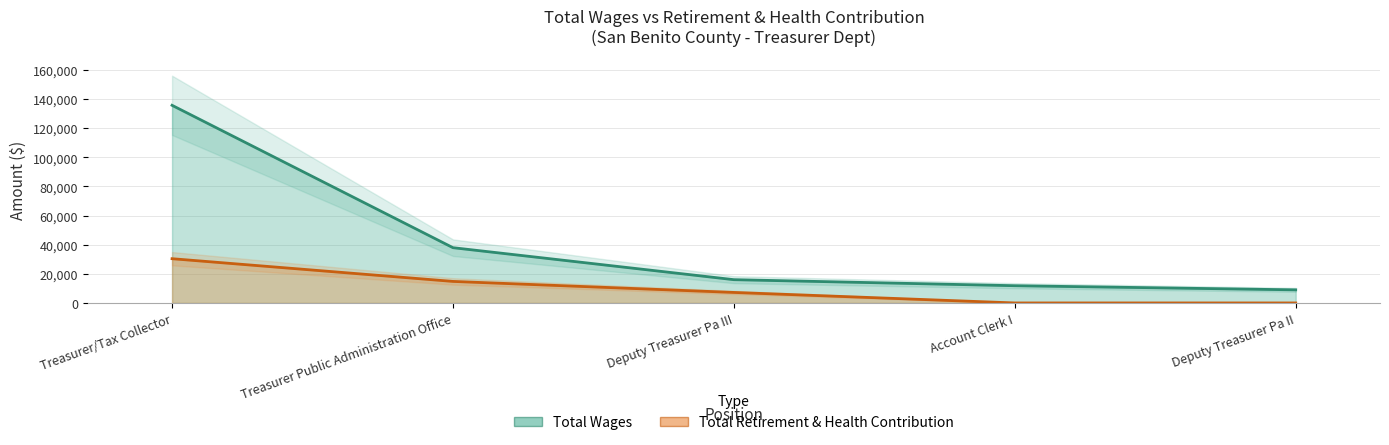

What is the value of the Total Wages point at the 4th from the left?

11836